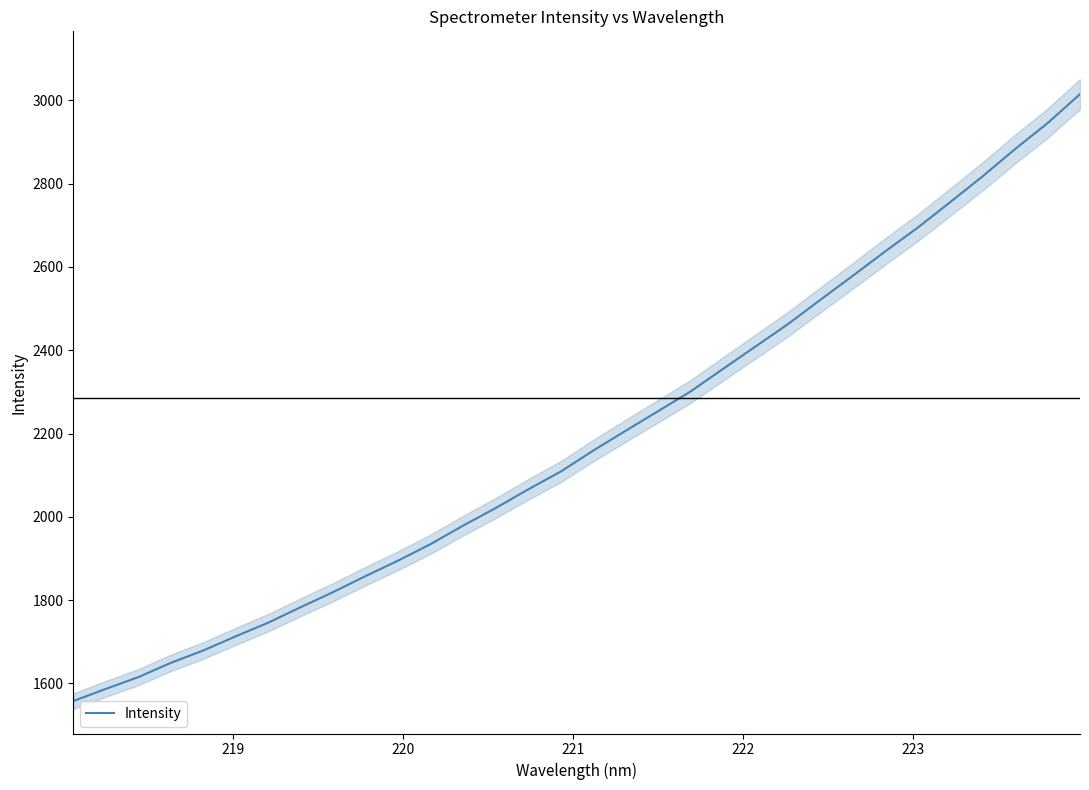

Does the chart have visible grid lines?

No